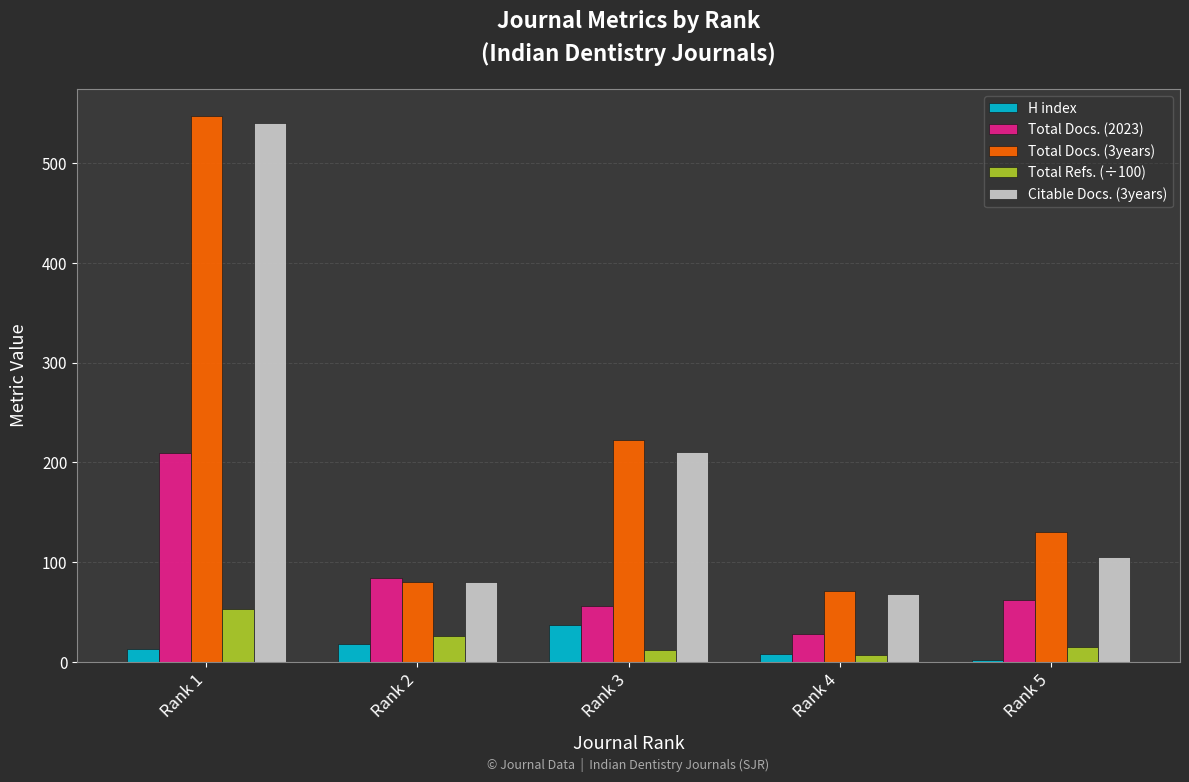

Rank the categories by Citable Docs. (3years) value from lowest to highest.

Rank 4, Rank 2, Rank 5, Rank 3, Rank 1